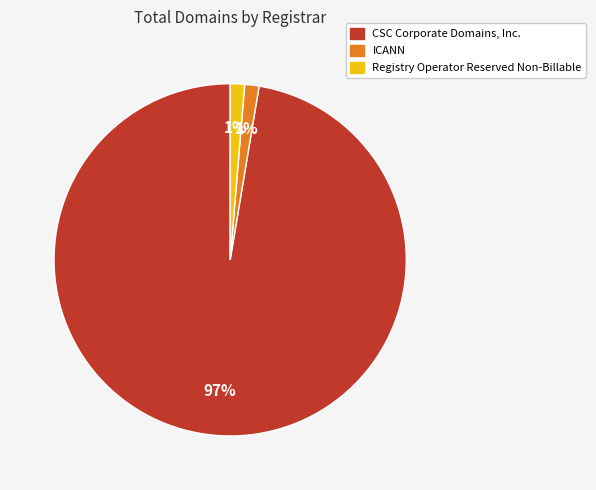

True or false: CSC Corporate Domains, Inc. accounts for 86% of the total.

False